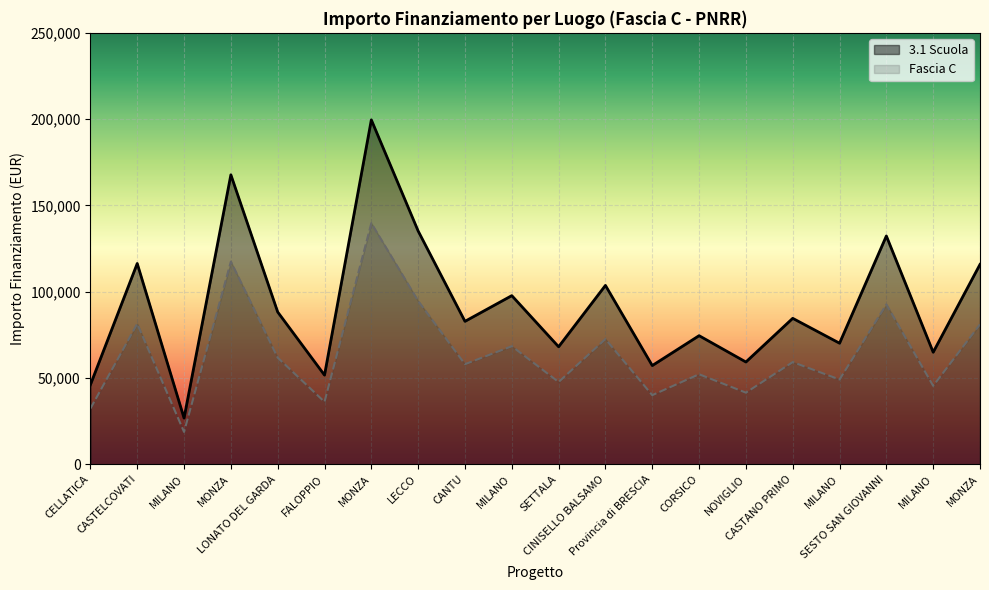

What is the label of the 4th point from the left?

MONZA